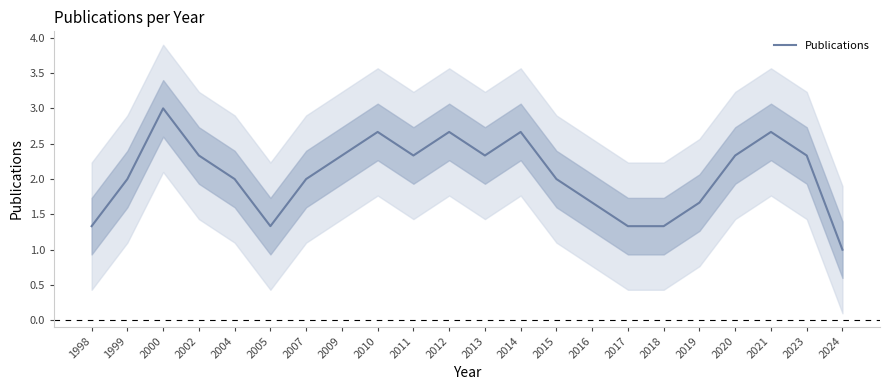

What is the ratio of the value at 2000 to the value at 2023?

1.3